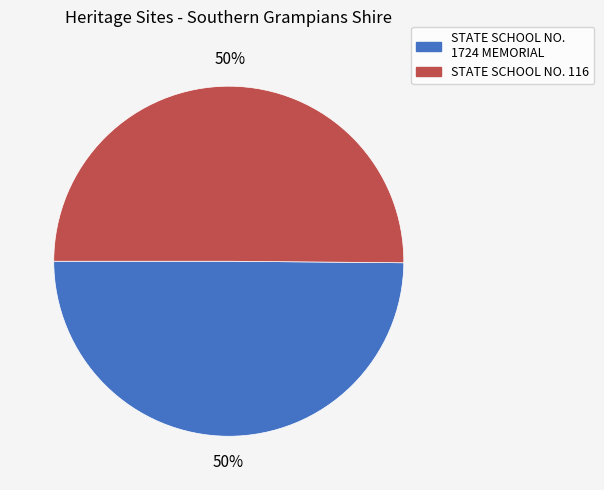

To the nearest percent, what is the average slice percentage?

50%